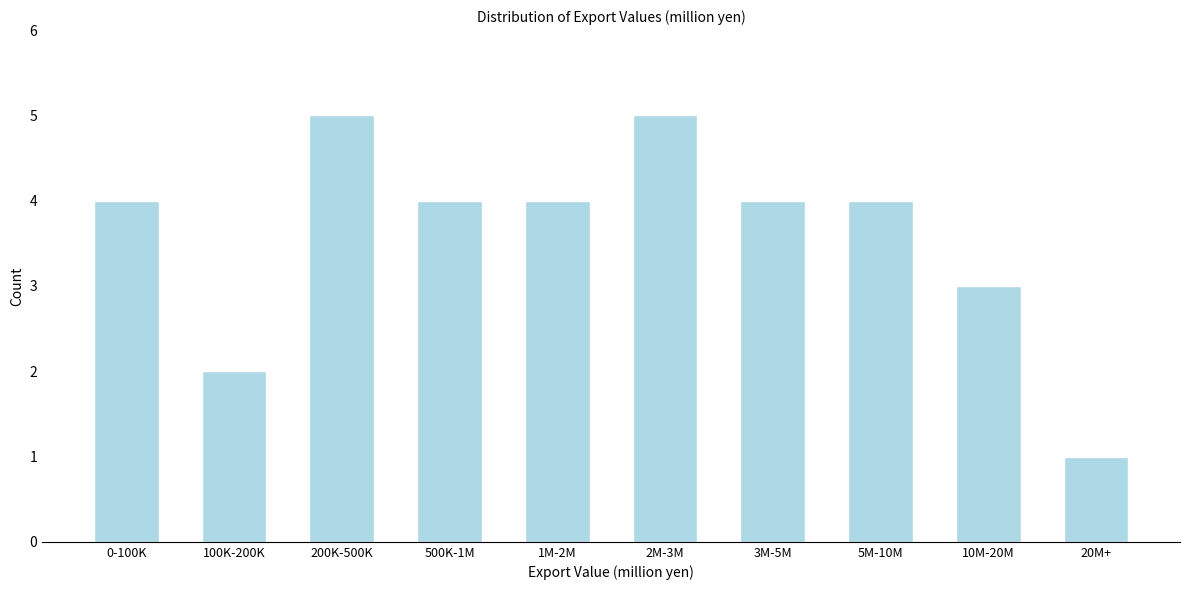

Reading left to right, extract all data points from this chart.

0-100K=4	100K-200K=2	200K-500K=5	500K-1M=4	1M-2M=4	2M-3M=5	3M-5M=4	5M-10M=4	10M-20M=3	20M+=1